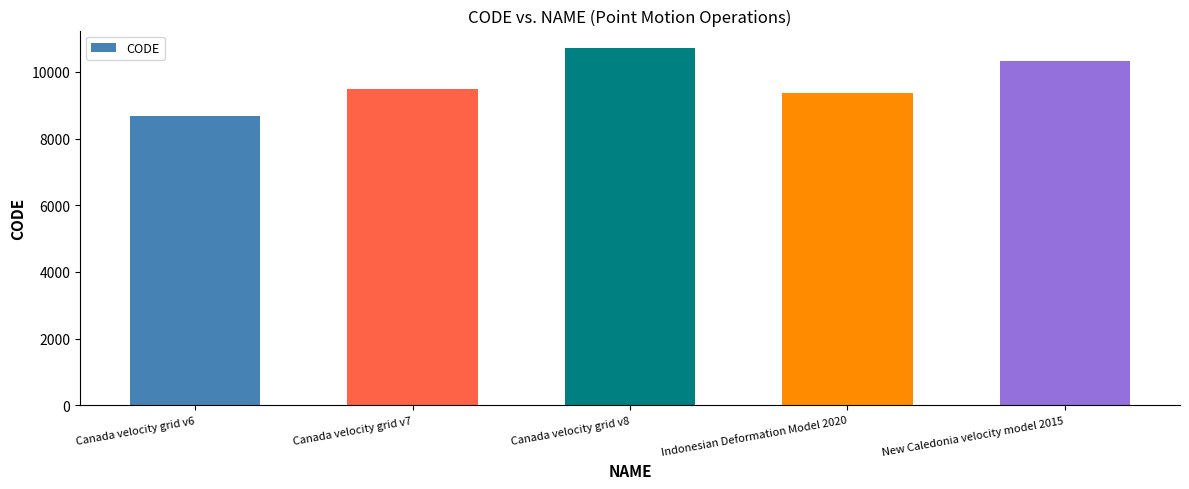

What is the value of the 3rd bar from the left?

10707